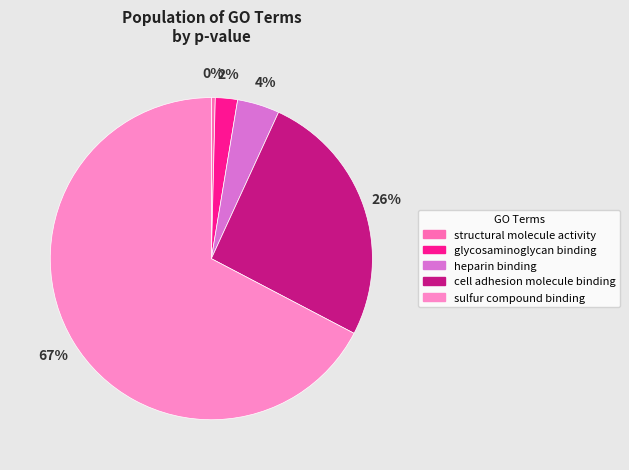

Combined, do sulfur compound binding and cell adhesion molecule binding account for over 50%?

Yes